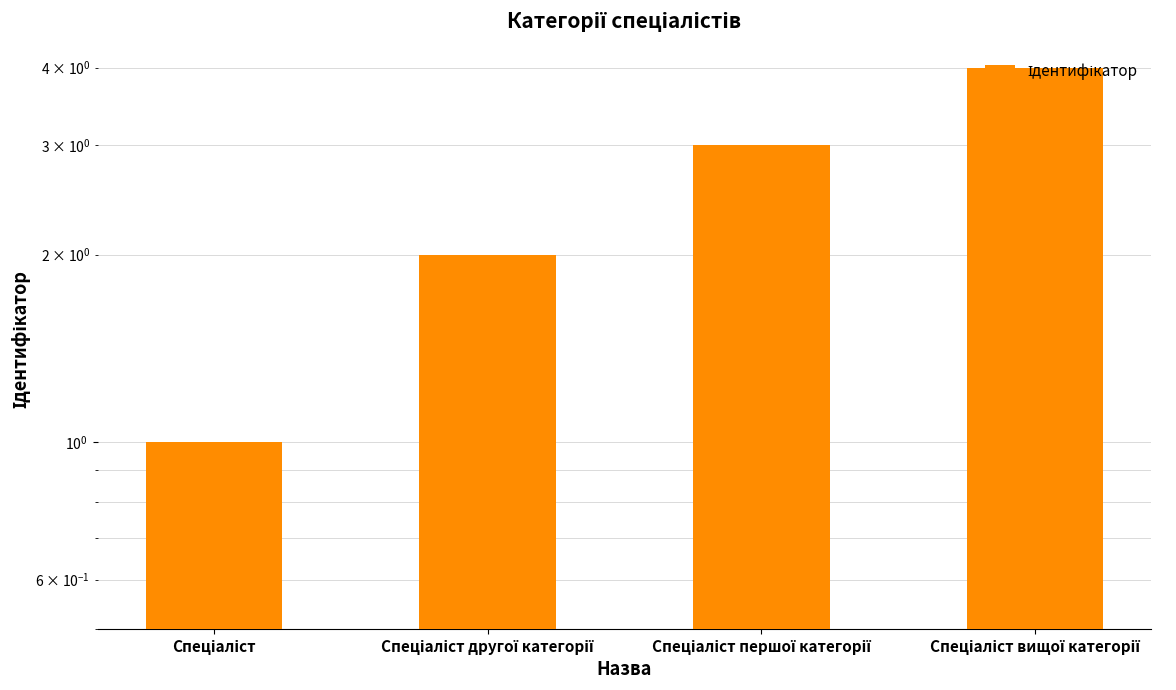

Which has a higher value, Спеціаліст вищої категорії or Спеціаліст першої категорії?

Спеціаліст вищої категорії